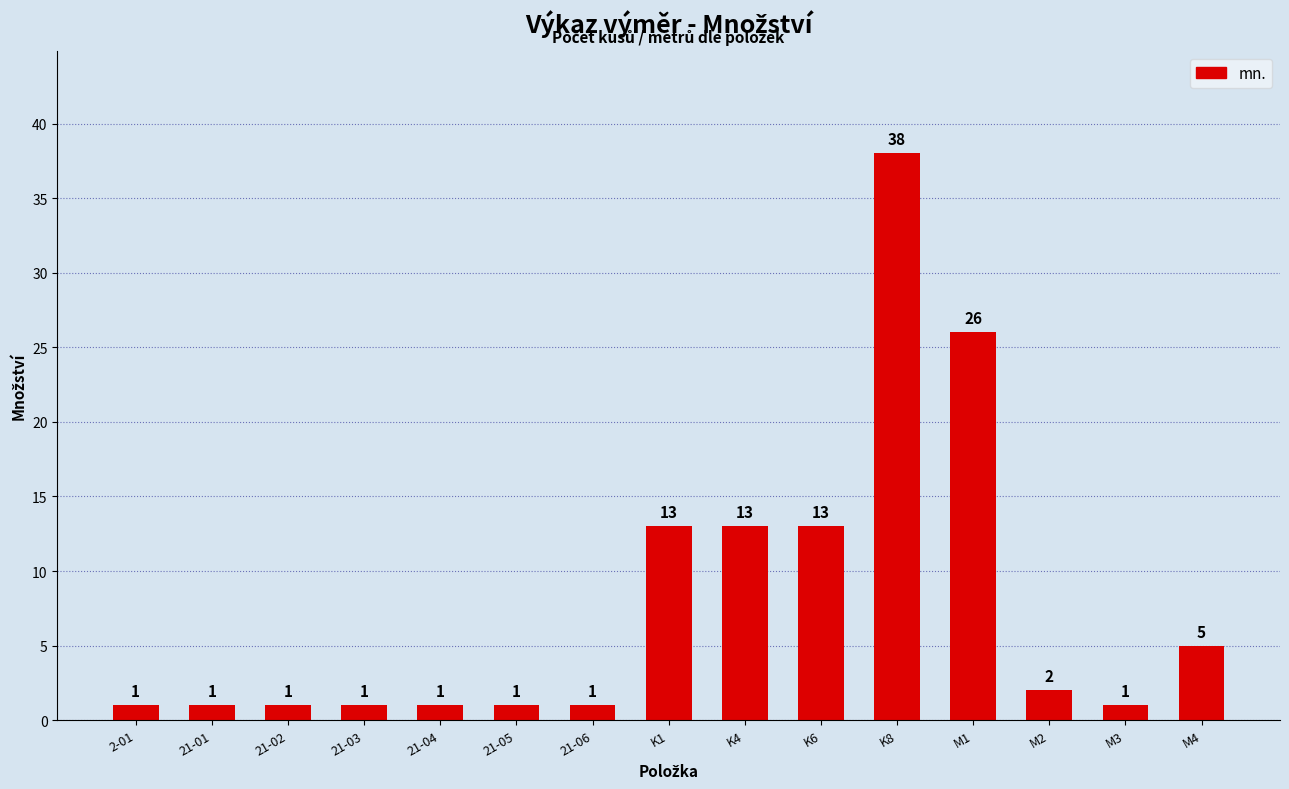

True or false: the data shows 13 at K4.

True